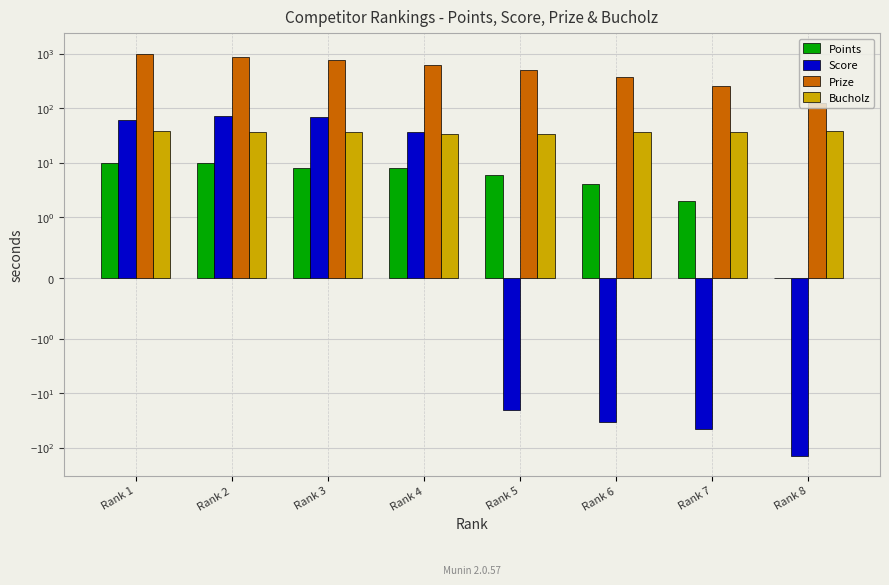

Reading left to right, list all the values displayed in this chart.

Points: 10	10	8	8	6	4	2	0
Score: 60	73	69	37	-20	-34	-46	-139
Prize: 1000	875	750	625	500	375	250	125
Bucholz: 38	36	36	34	34	36	36	38